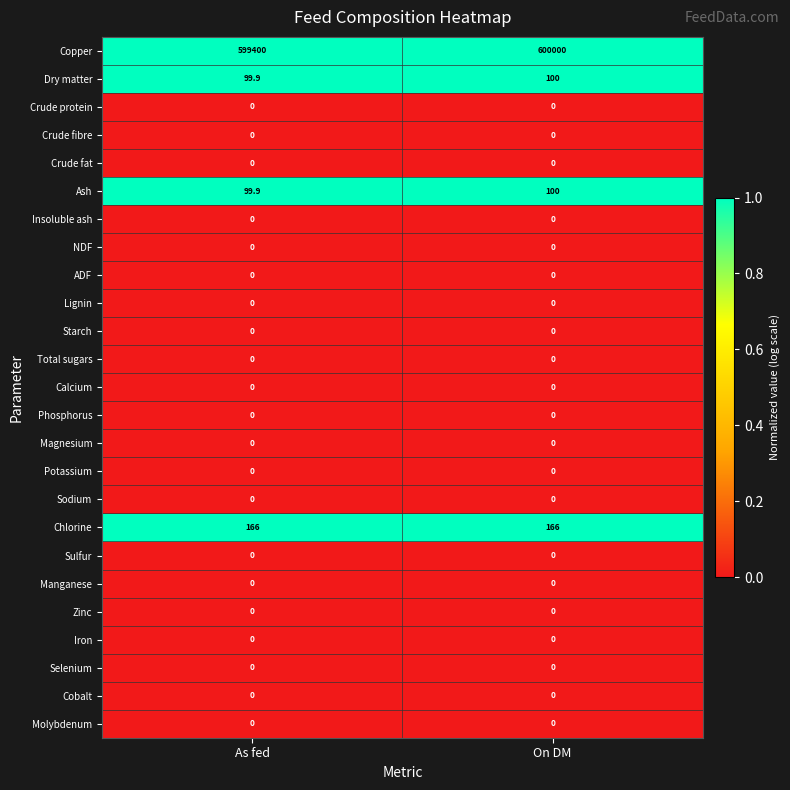

Which category has the highest value across all series?

On DM